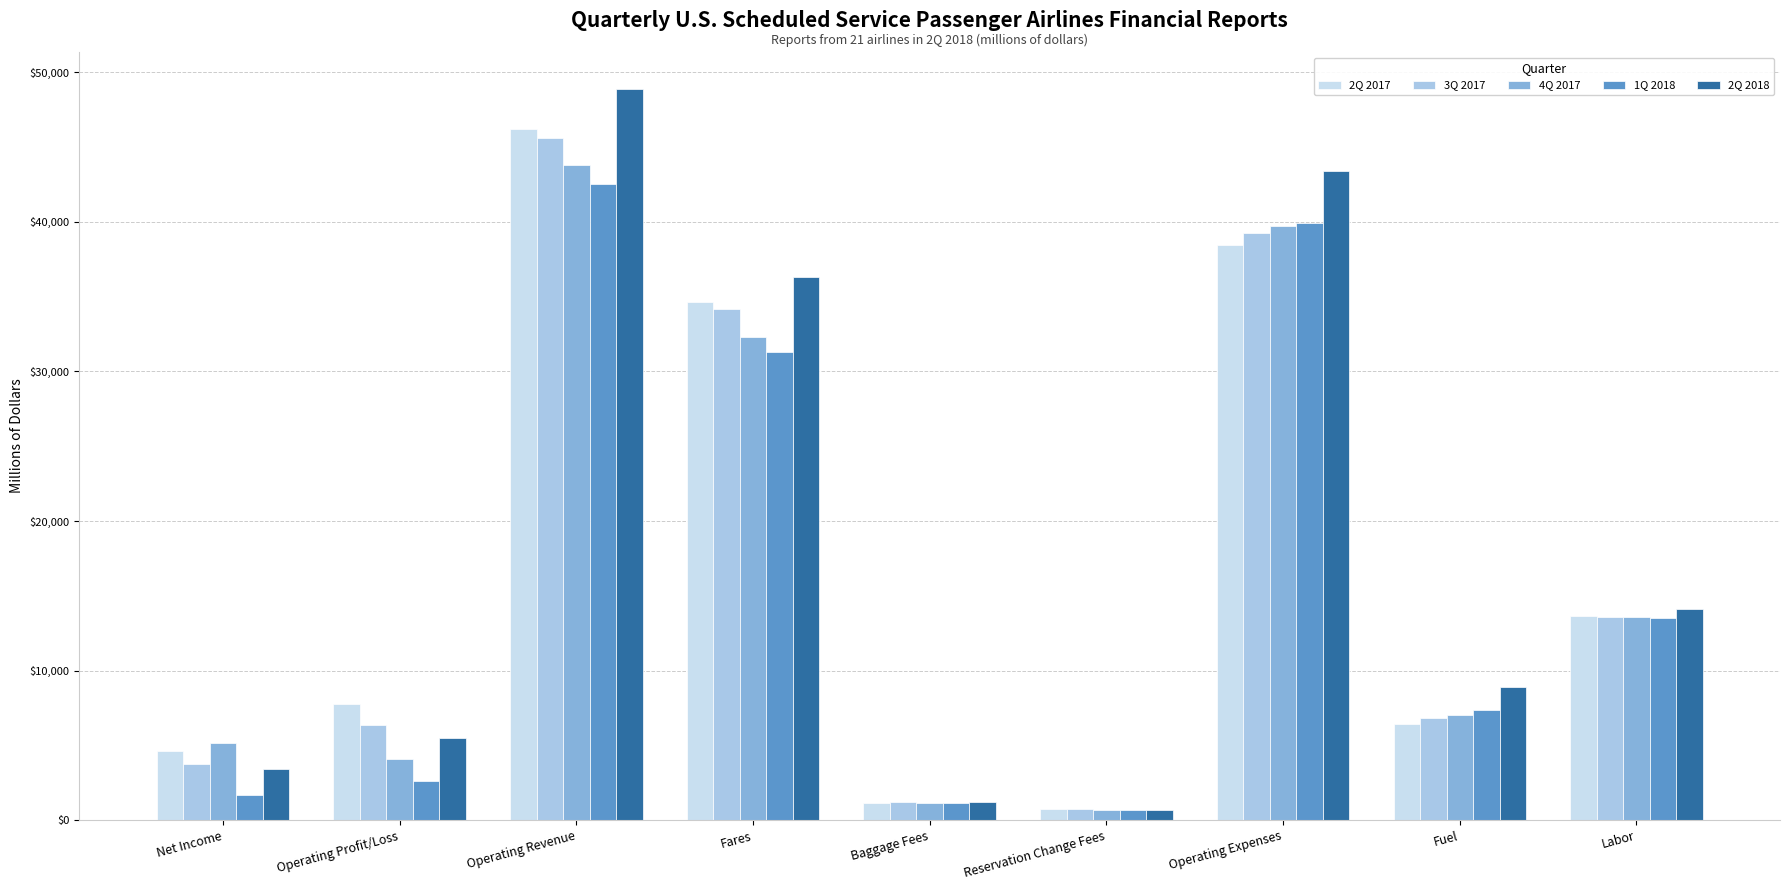

How many values in the 1Q 2018 series exceed 7392?

5